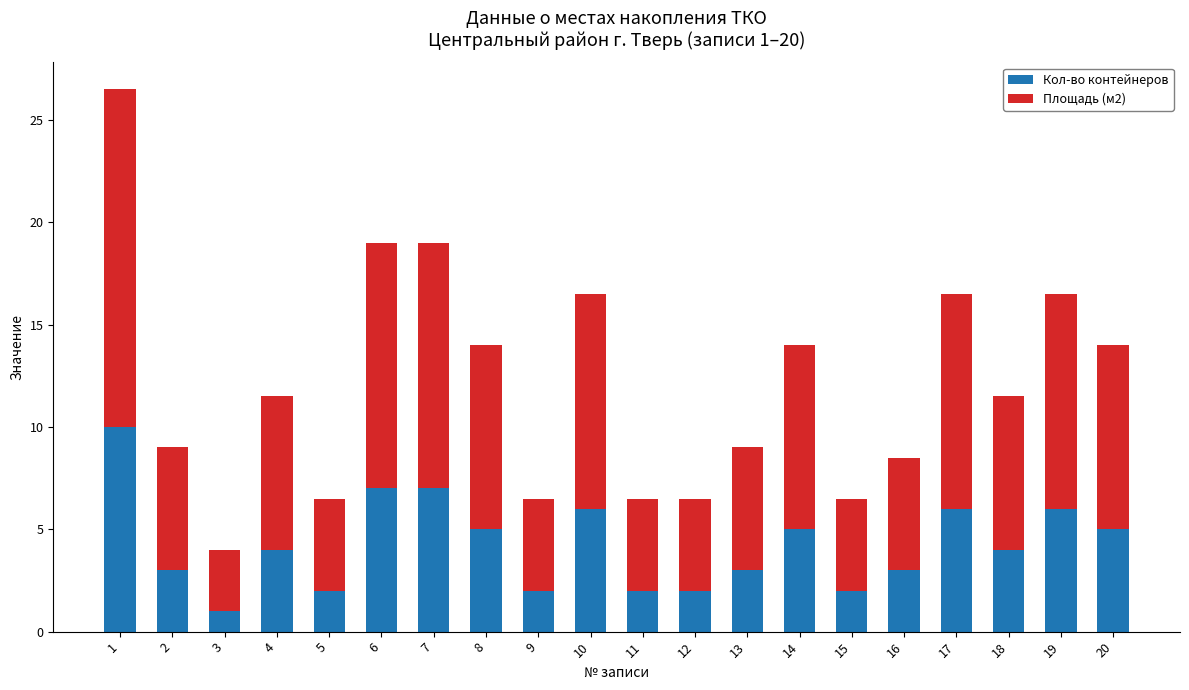

Is it true that Кол-во контейнеров equals 10.0 at 1?

True